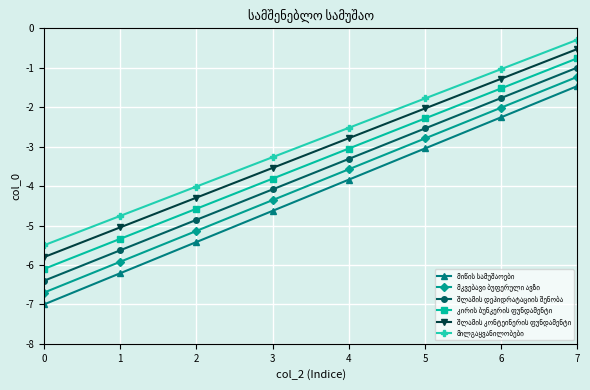

At which category is the sum across all series the highest?

7